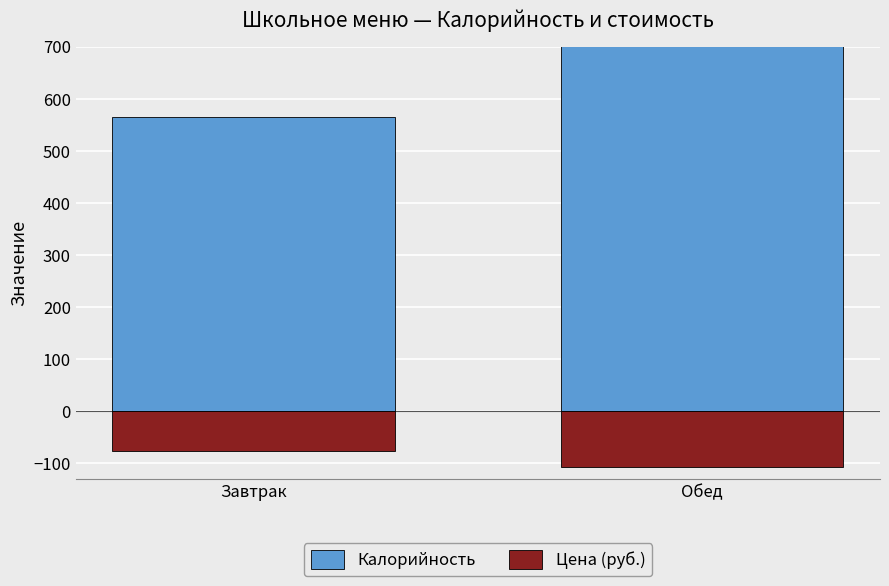

How many bars are there in total?

4